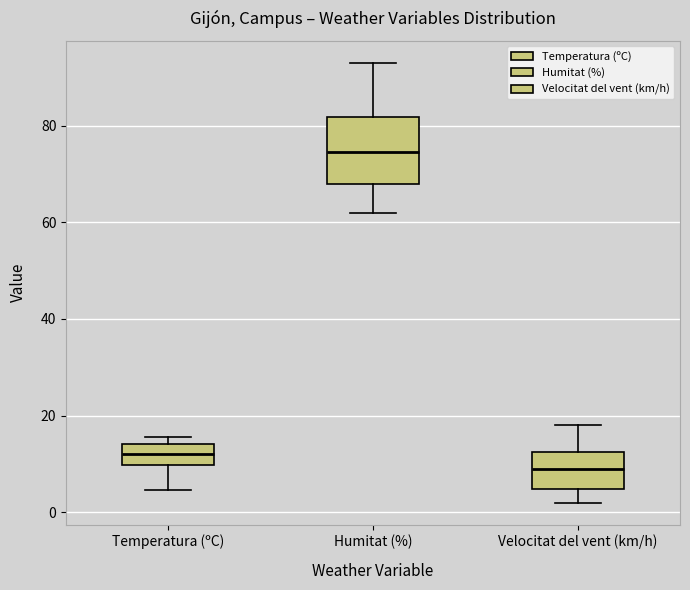

Reading left to right, transcribe this box plot: for each box, give where its median line is, the range the box spans, and where its two whiskers end, as read against the y-axis. The values are not printed on the chart, so give them approximately, as read against the axis.

Temperatura (ºC): median 12, box 10 to 14, whiskers 4 to 16
Humitat (%): median 74, box 68 to 82, whiskers 62 to 94
Velocitat del vent (km/h): median 10, box 4 to 12, whiskers 2 to 18